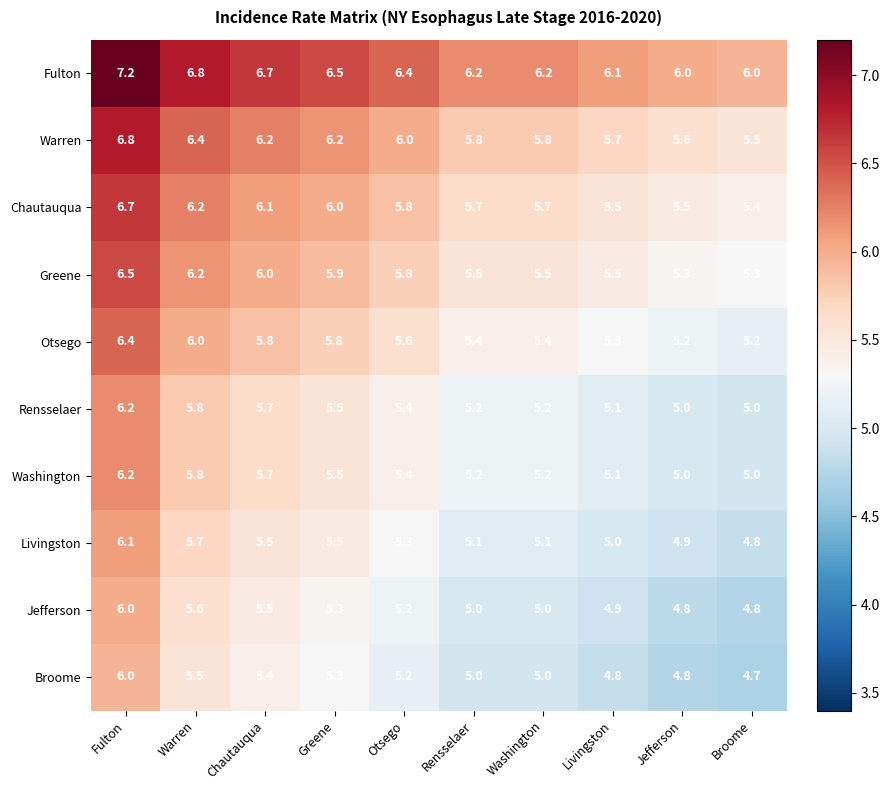

The value of Rensselaer at Jefferson is 5.0. True or false?

True